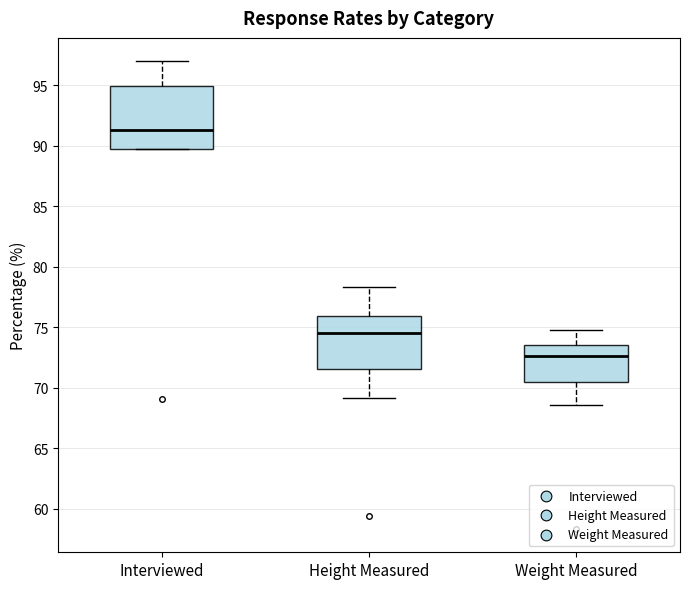

Reading left to right, transcribe this box plot: for each box, give where its median line is, the range the box spans, and where its two whiskers end, as read against the y-axis. The values are not printed on the chart, so give them approximately, as read against the axis.

Interviewed: median 91.5, box 90.0 to 95.0, whiskers 89.5 to 97.0
Height Measured: median 74.5, box 71.5 to 76.0, whiskers 69.0 to 78.5
Weight Measured: median 72.5, box 70.5 to 73.5, whiskers 68.5 to 74.5